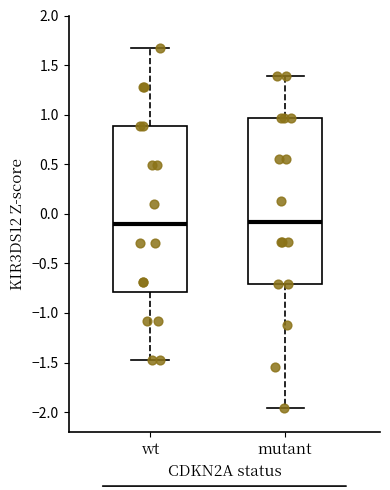

Where is the upper edge of the box for wt on the y-axis? The values are not printed on the chart, so give them approximately, as read against the axis.

0.90